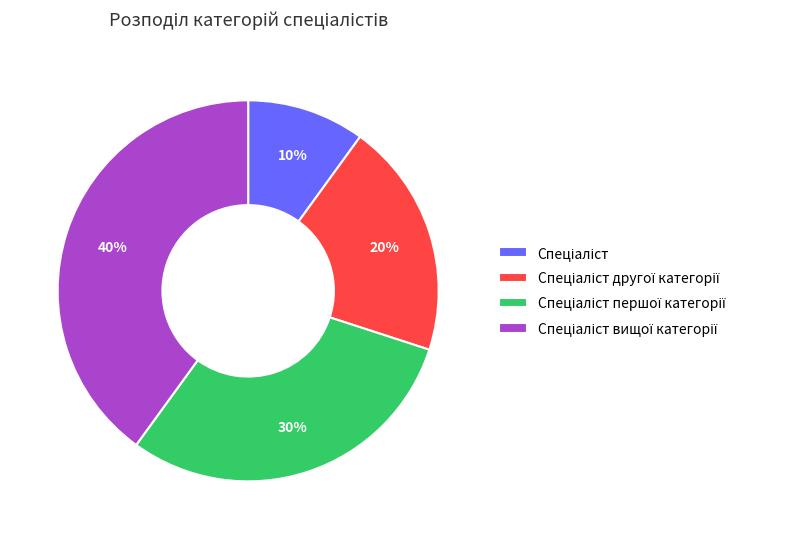

Does any single category account for the majority?

No